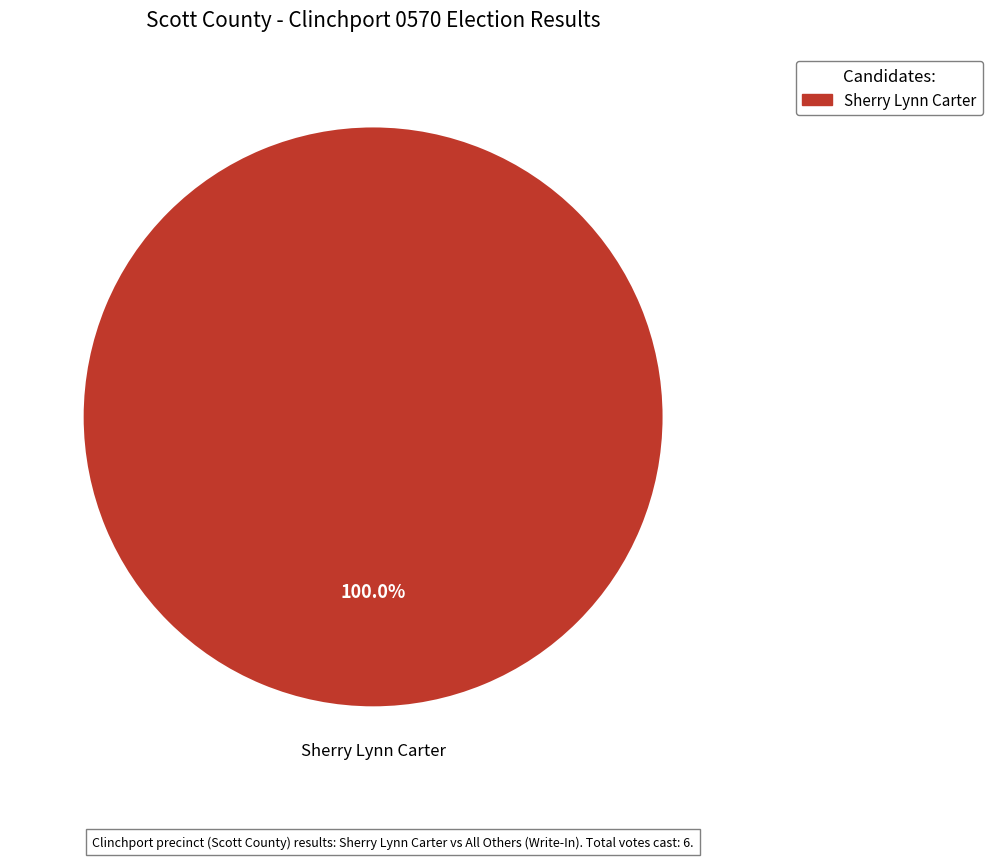

Is there any slice that represents more than half of the pie?

Yes